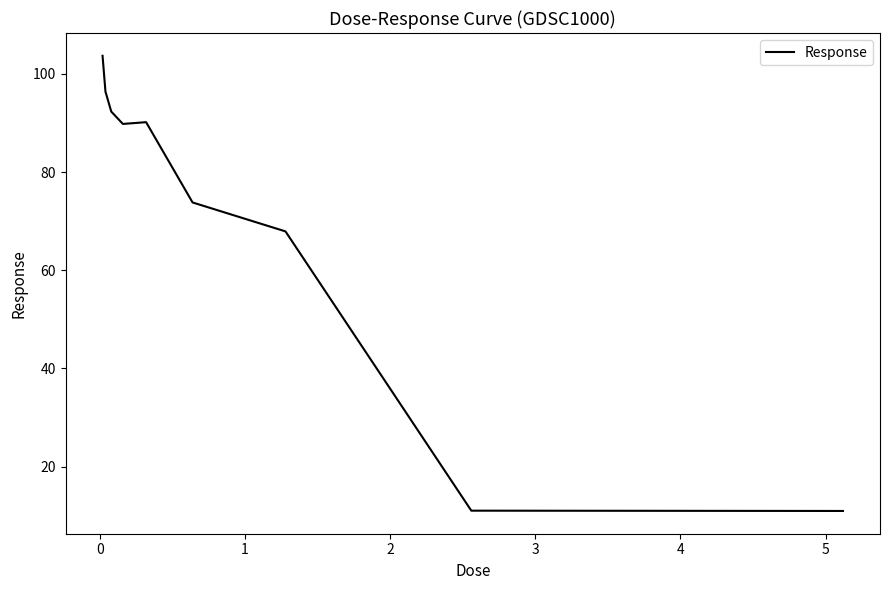

What is the minimum value shown in the chart?

10.9